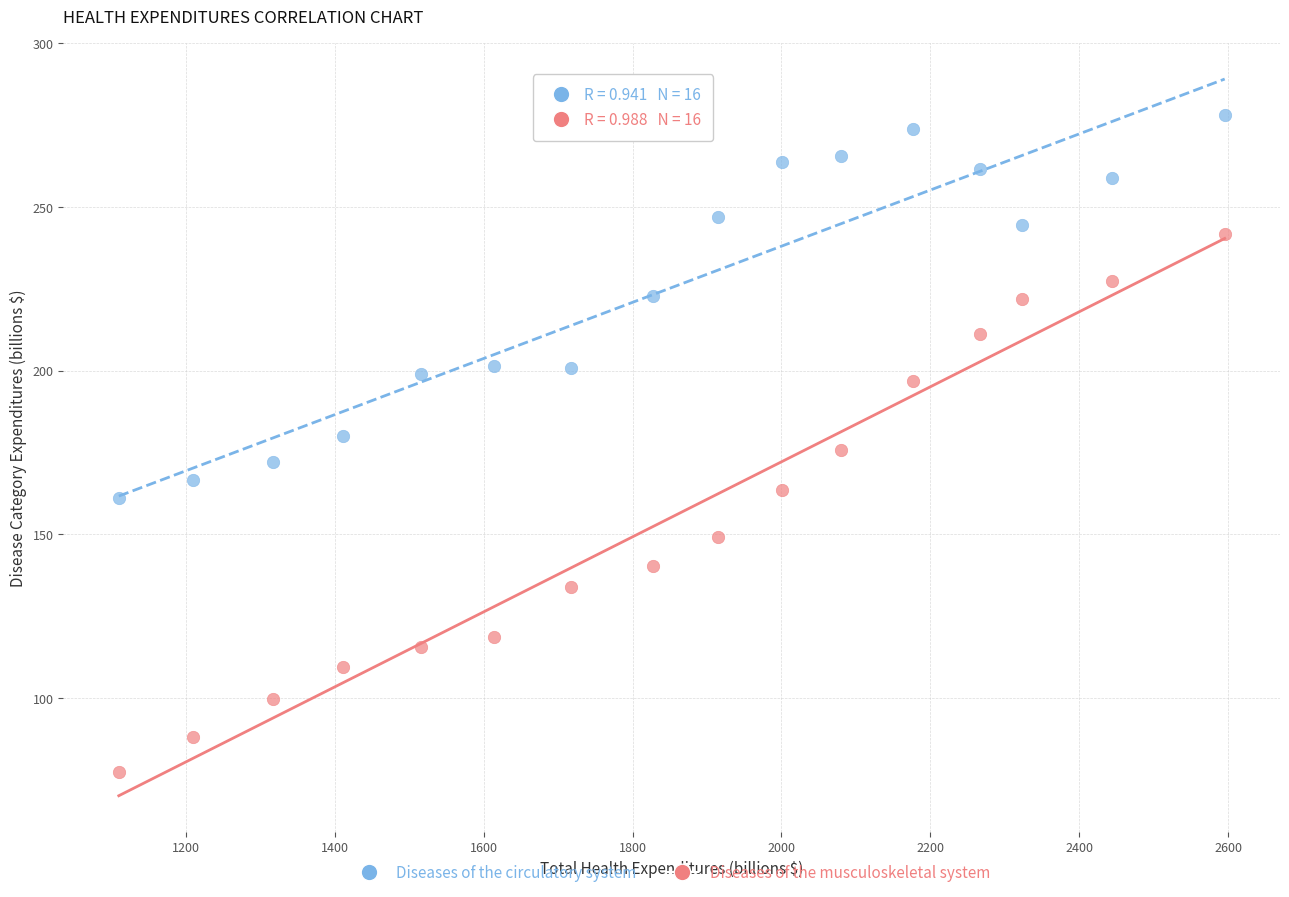

Which series contains the highest Y value?

Diseases of the circulatory system